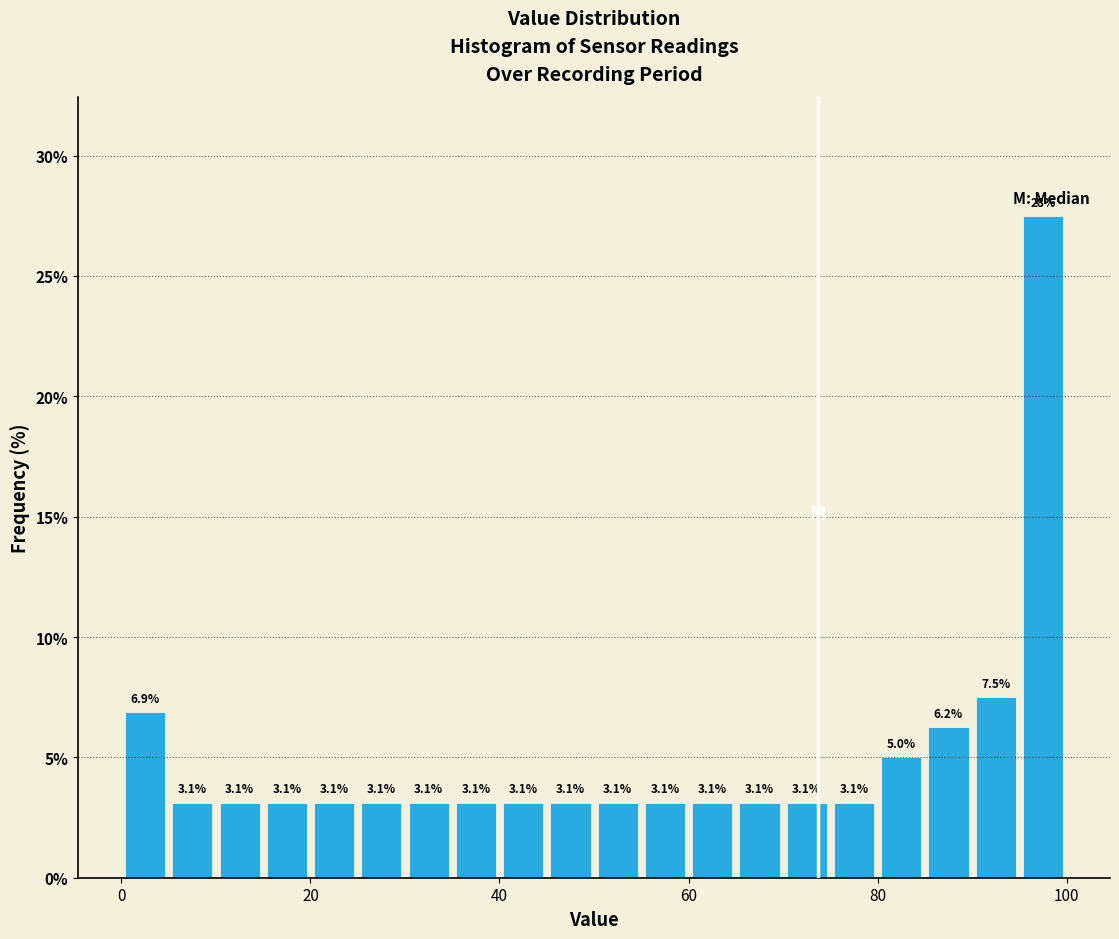

Around what value on the x-axis is the tallest bar? Give the approximate position of its centre, as read against the axis.

98